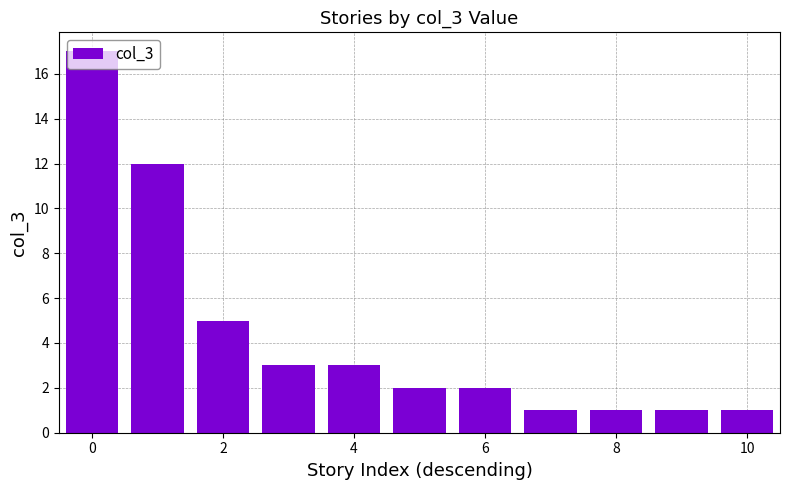

What is the minimum value shown in the chart?

1